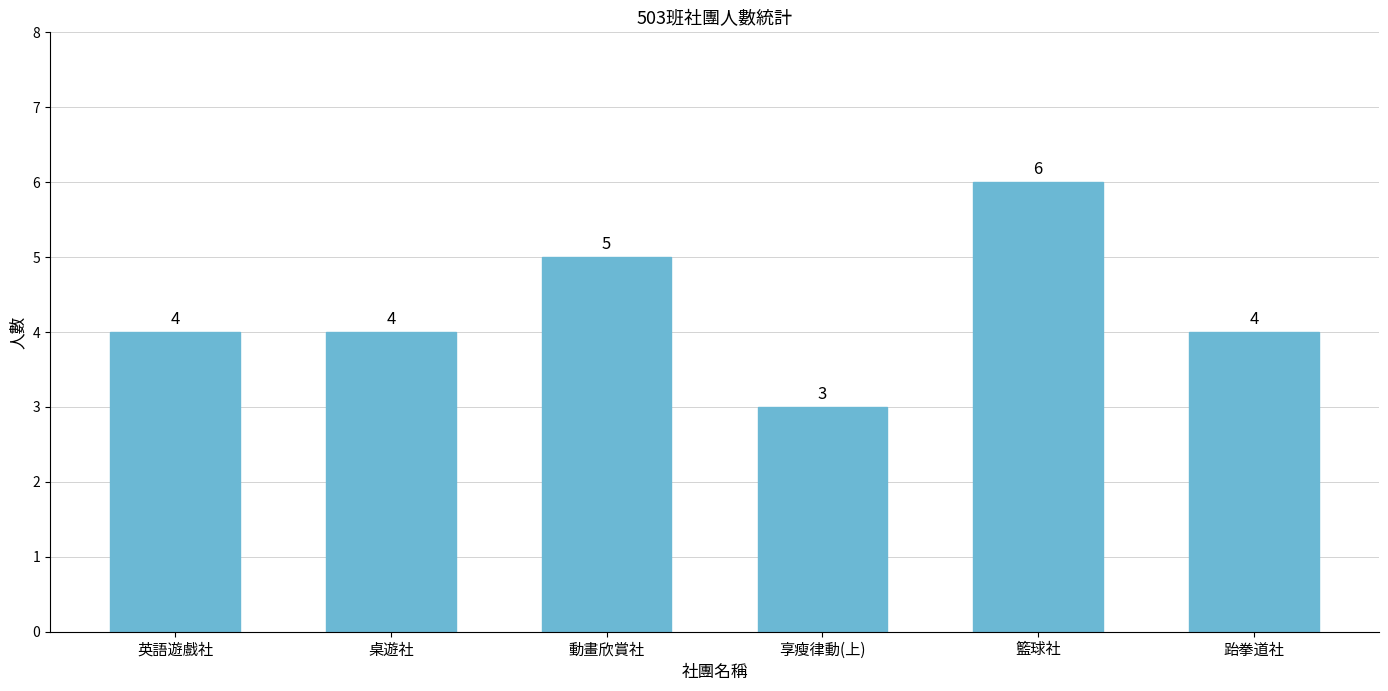

What is the difference between the maximum and second lowest values?

2